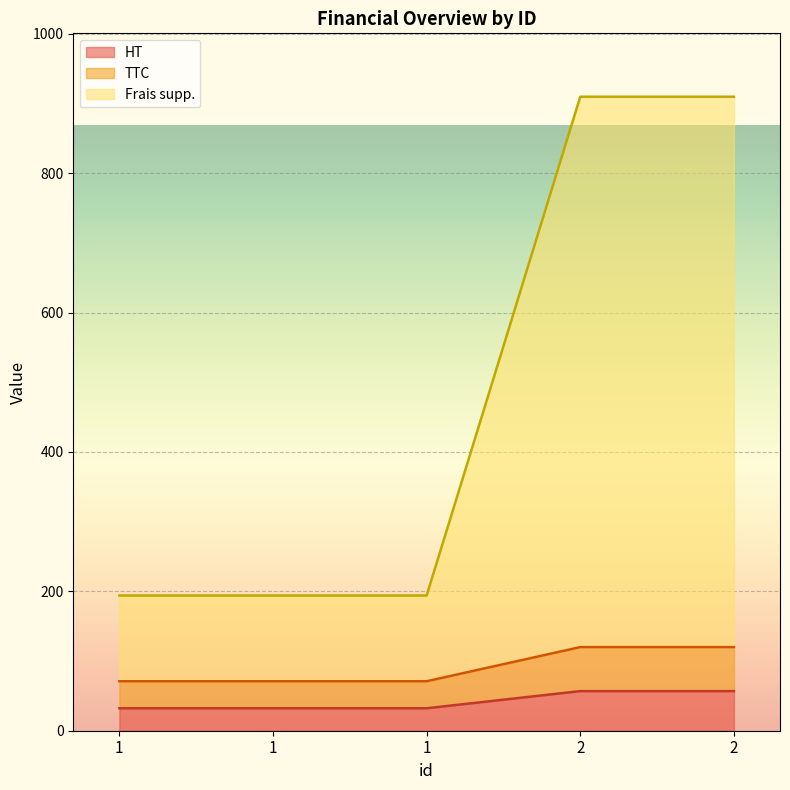

Which series has the largest total across all categories?

Frais supp.